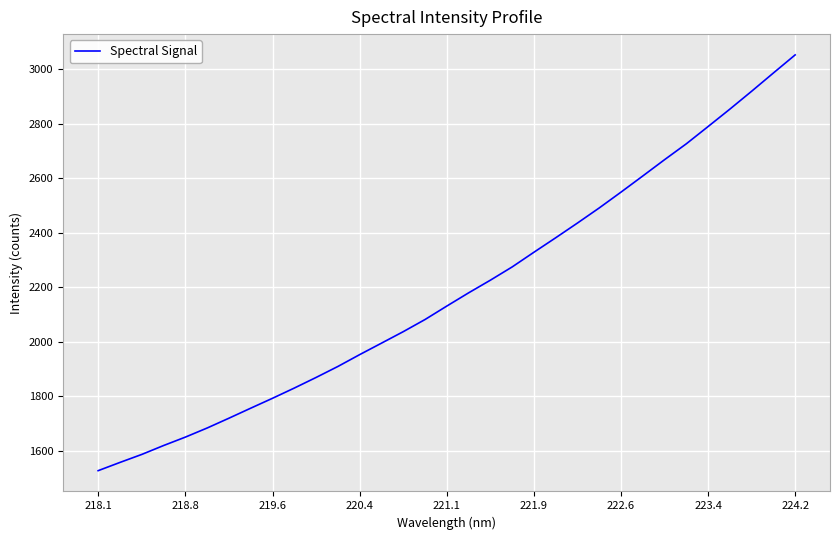

What is the maximum value shown in the chart?

3053.5